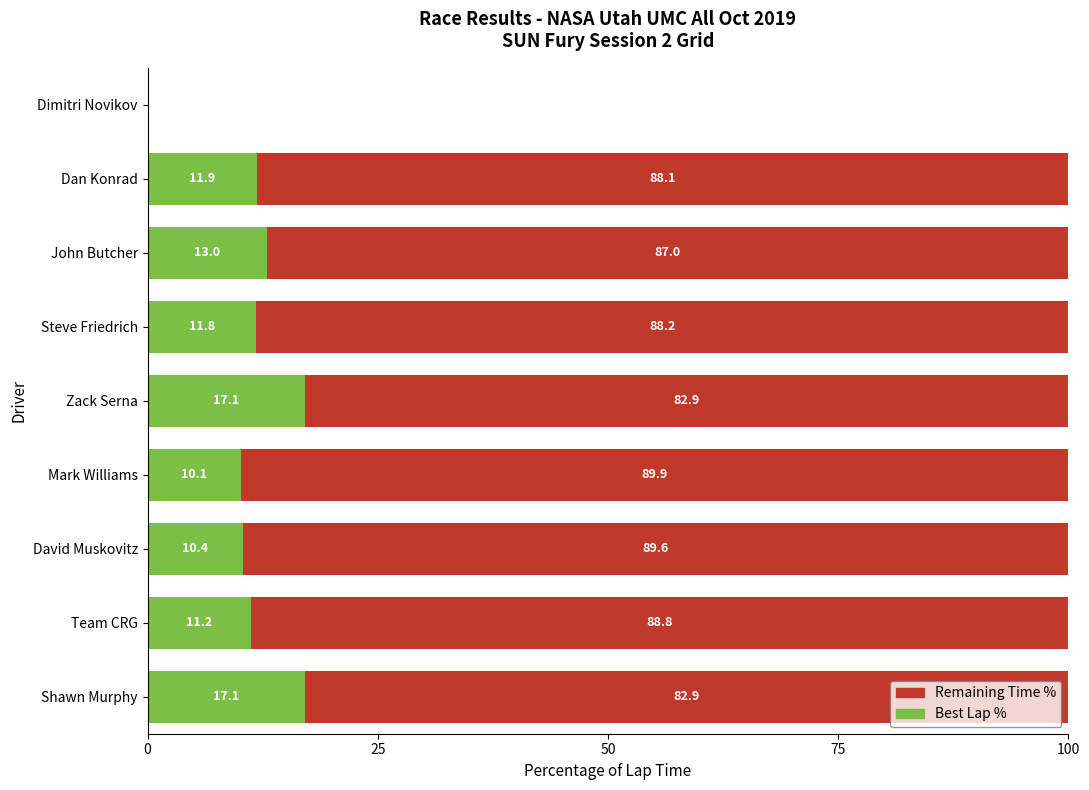

Is it true that Best Lap % equals 17.1 at Zack Serna?

True